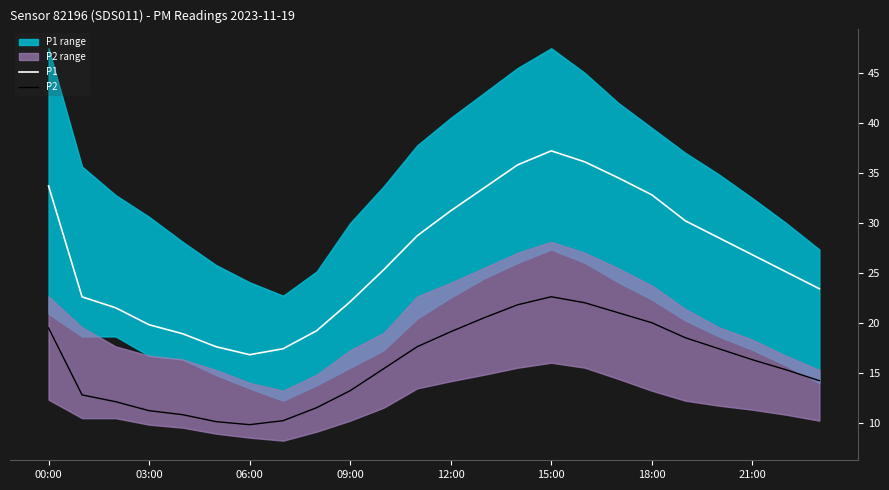

Where is the first local minimum for P1?

06:00